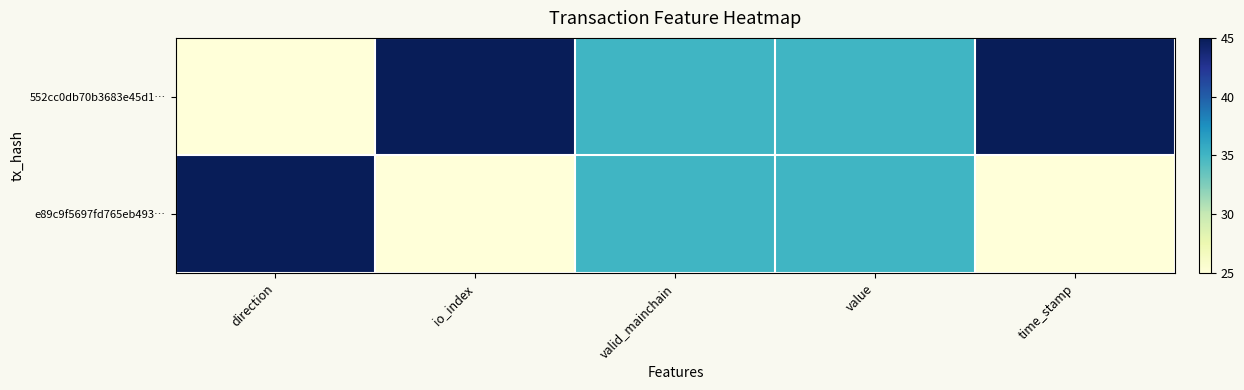

What is the spread (max minus min) of values at time_stamp?

20